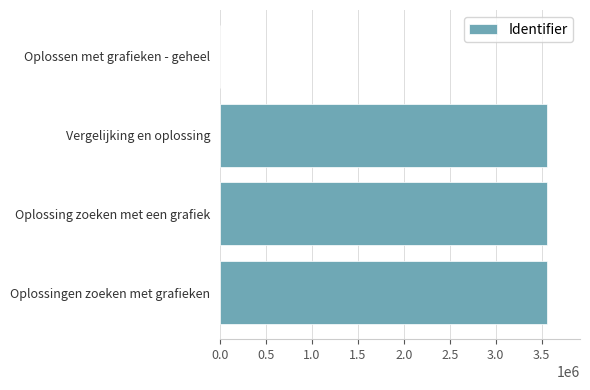

What is the sum of the values at Oplossing zoeken met een grafiek and Oplossingen zoeken met grafieken?

7122160